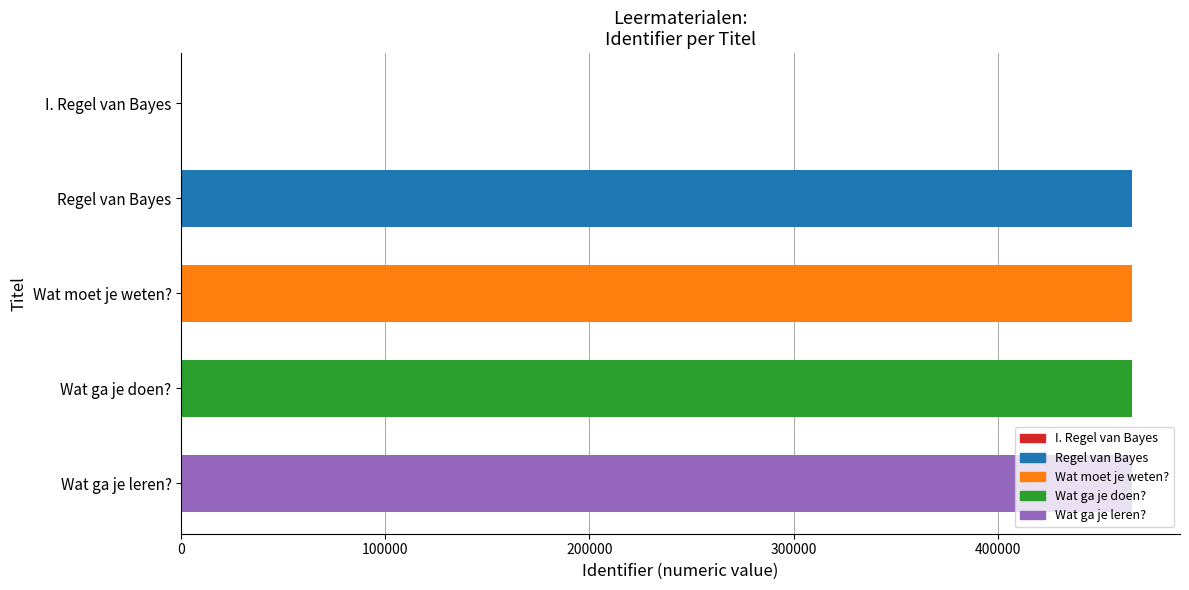

What is the greatest value displayed?

466064